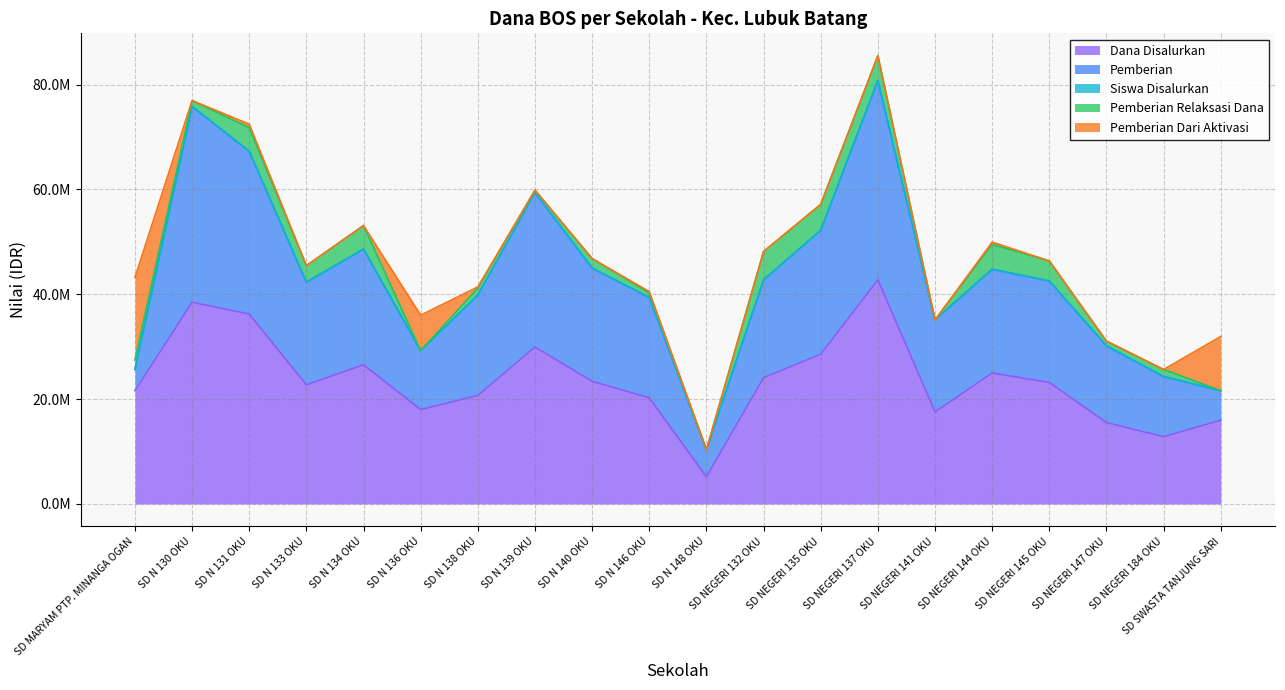

The Pemberian Dari Aktivasi series shows 0 at SD NEGERI 132 OKU. True or false?

True